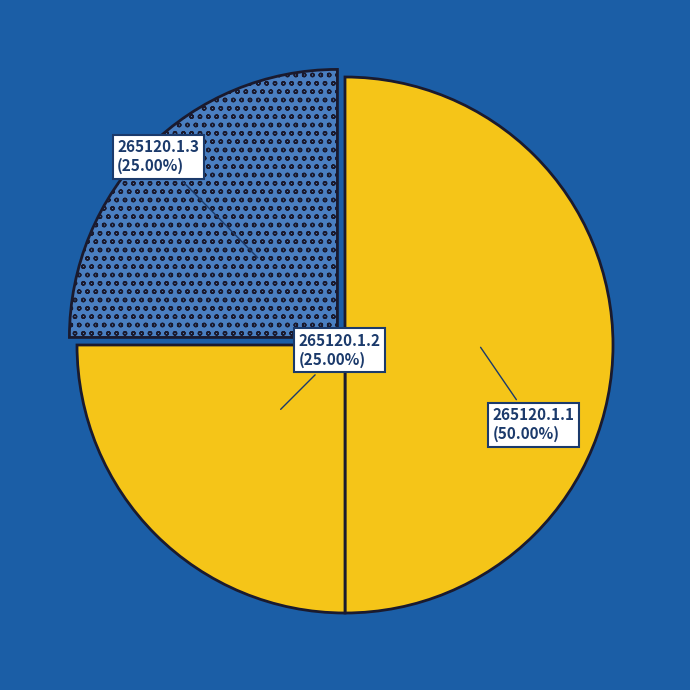

Approximately how many times larger is the value at 265120.1.1 compared to 265120.1.2?

2.0